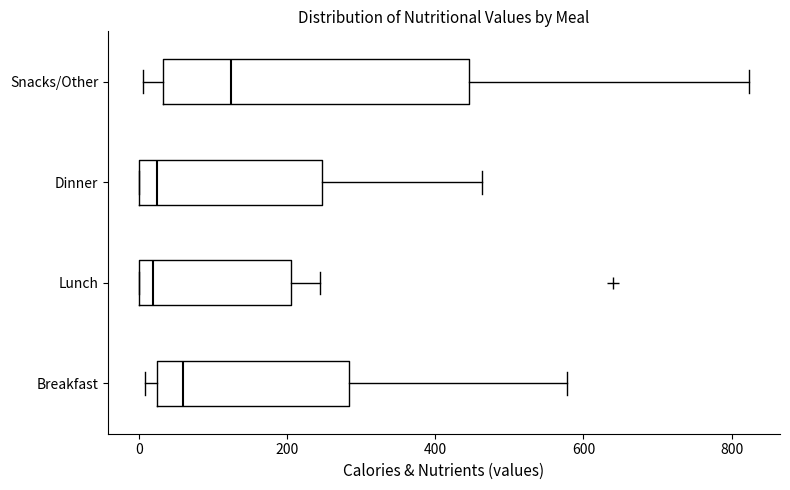

Where is the left edge of the box for Lunch on the x-axis? The values are not printed on the chart, so give them approximately, as read against the axis.

0